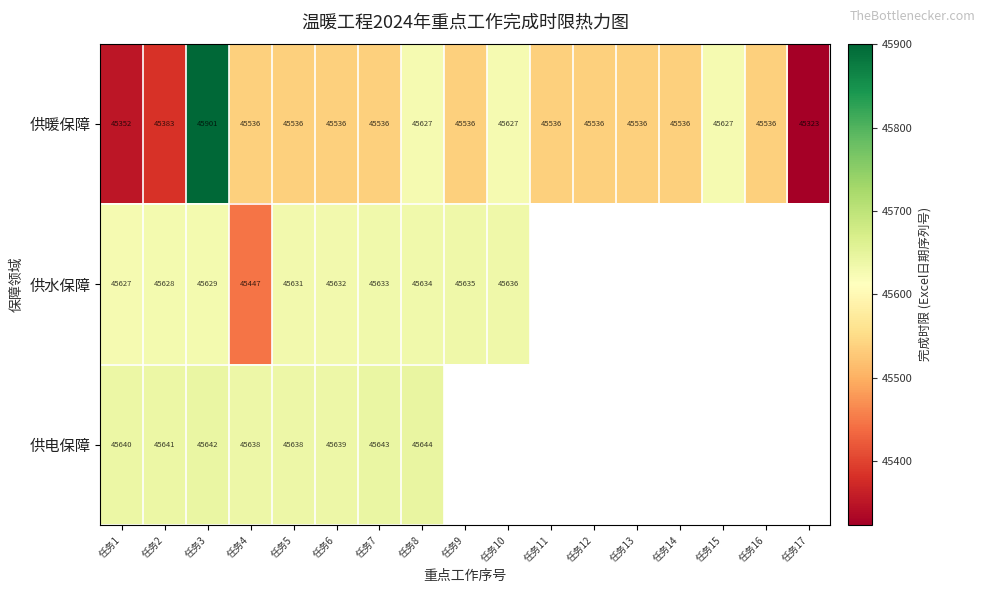

What is the total value across all series at 任务2?

136652